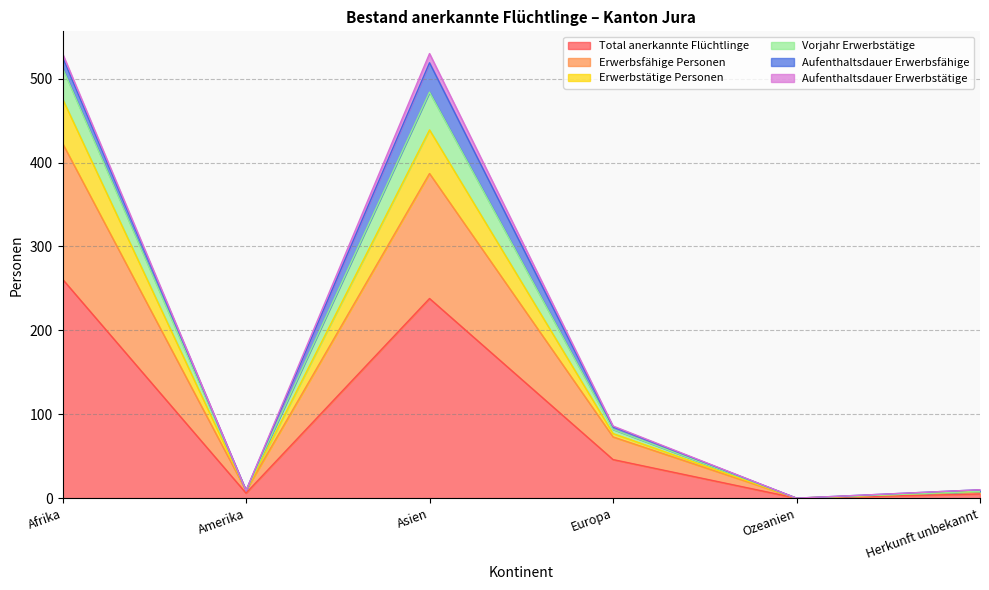

What is the label of the 4th point from the left?

Europa